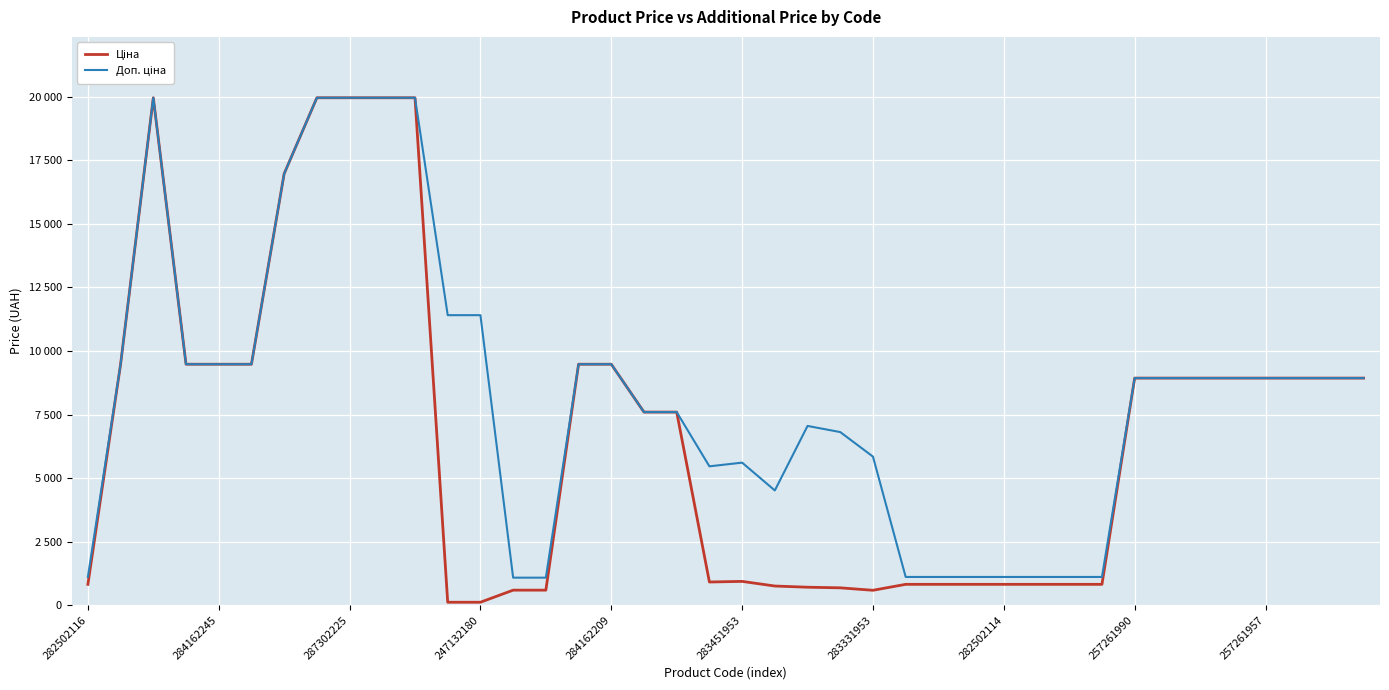

Does the chart have visible grid lines?

Yes